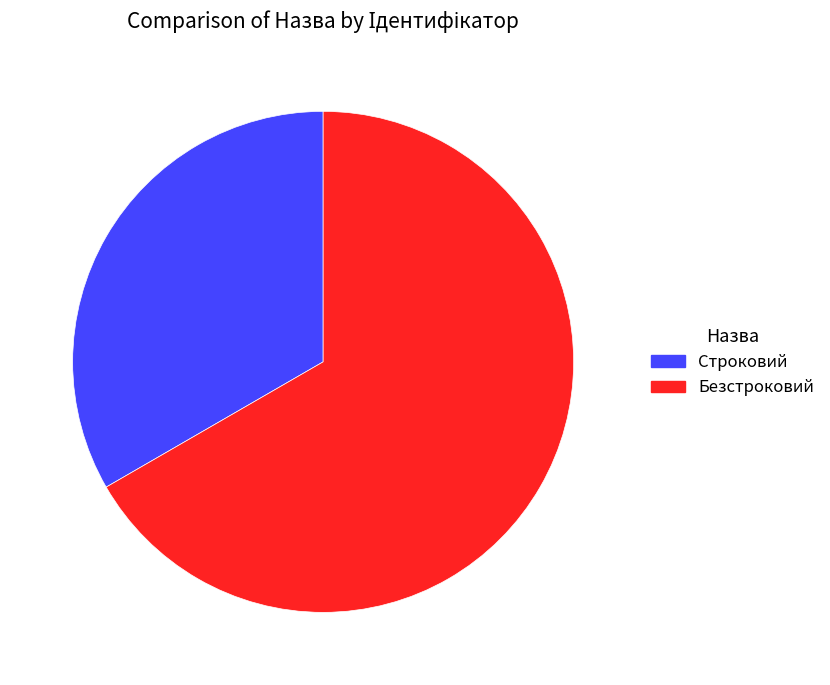

Approximately how many times larger is the value at Строковий compared to Безстроковий?

0.5